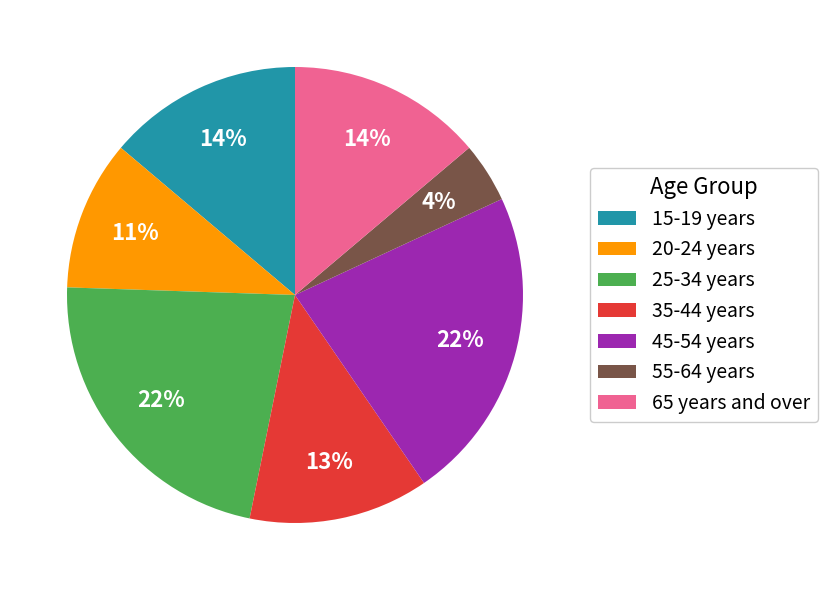

Which slice is the smallest?

55-64 years